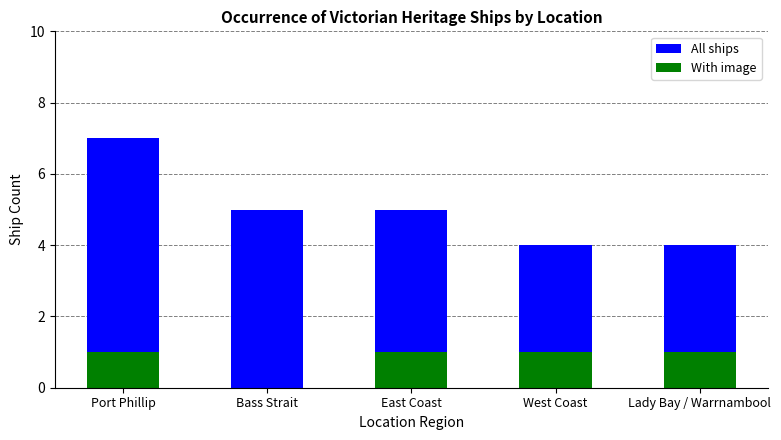

What are all the series names shown in the legend?

All ships, With image